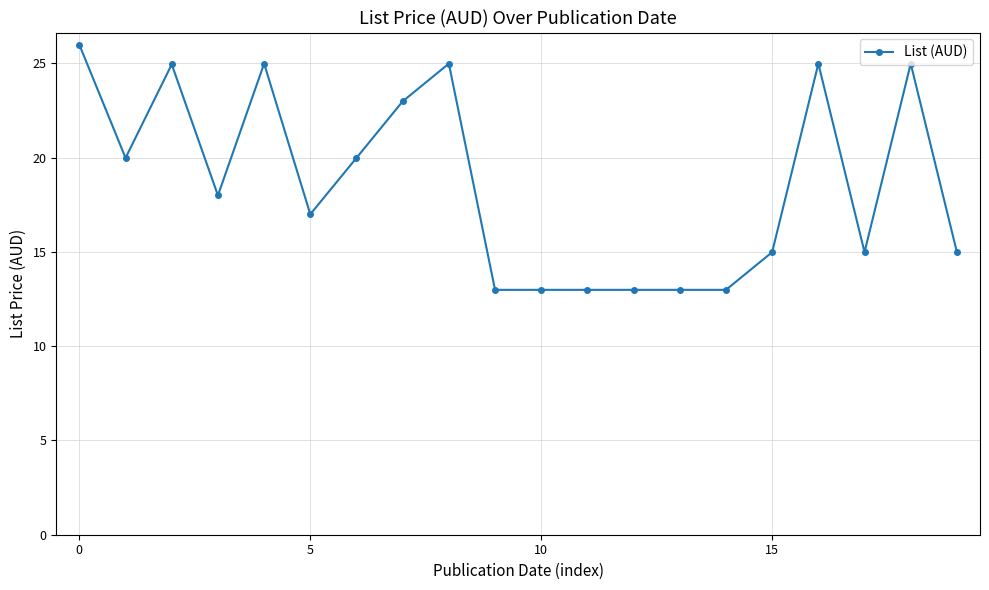

True or false: the data has more than 0 interior local peaks.

True